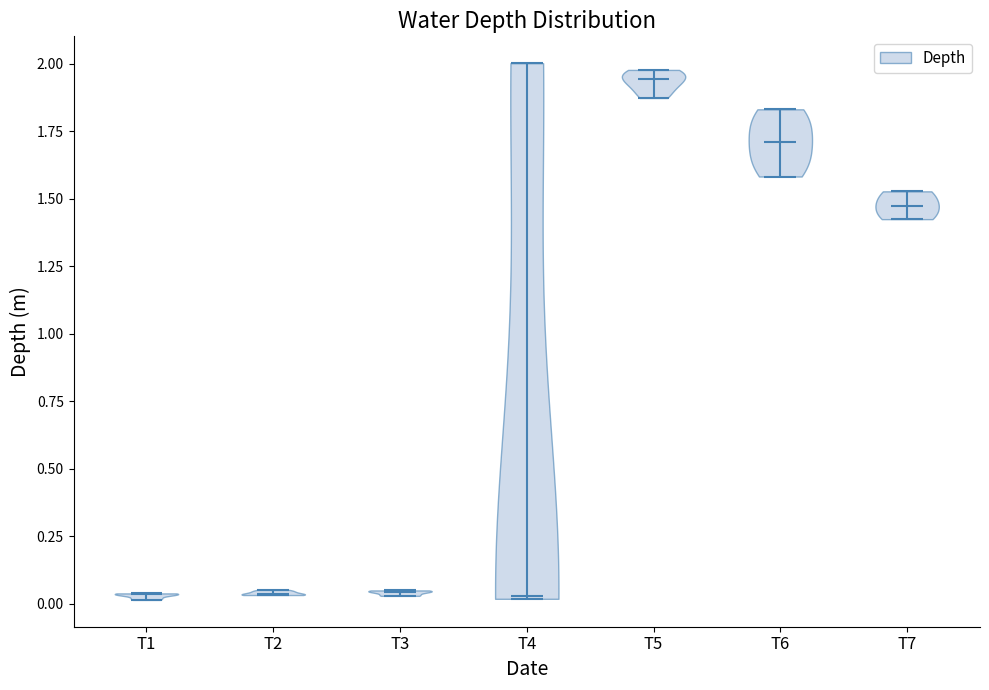

What is the highest point the violin for T7 reaches on the y-axis? The values are not printed on the chart, so give them approximately, as read against the axis.

1.55